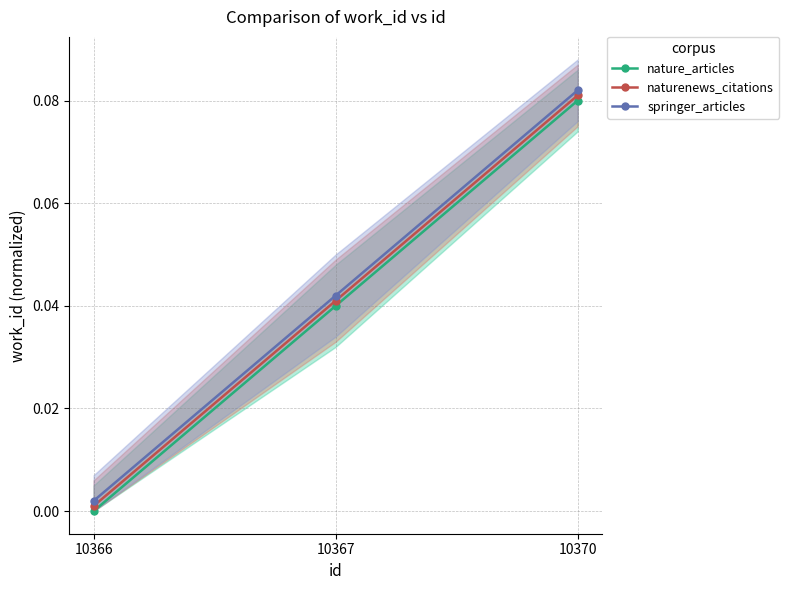

At how many categories does at least one series exceed 0?

3